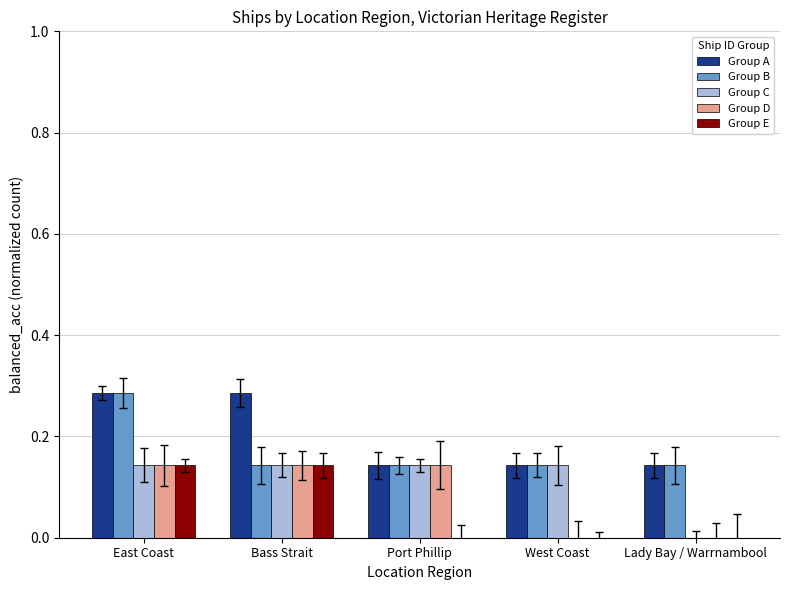

Reading left to right, what are all the values shown in this chart?

Group A: East Coast=0.3	Bass Strait=0.3	Port Phillip=0.1	West Coast=0.1	Lady Bay / Warrnambool=0.1
Group B: East Coast=0.3	Bass Strait=0.1	Port Phillip=0.1	West Coast=0.1	Lady Bay / Warrnambool=0.1
Group C: East Coast=0.1	Bass Strait=0.1	Port Phillip=0.1	West Coast=0.1	Lady Bay / Warrnambool=0.0
Group D: East Coast=0.1	Bass Strait=0.1	Port Phillip=0.1	West Coast=0.0	Lady Bay / Warrnambool=0.0
Group E: East Coast=0.1	Bass Strait=0.1	Port Phillip=0.0	West Coast=0.0	Lady Bay / Warrnambool=0.0